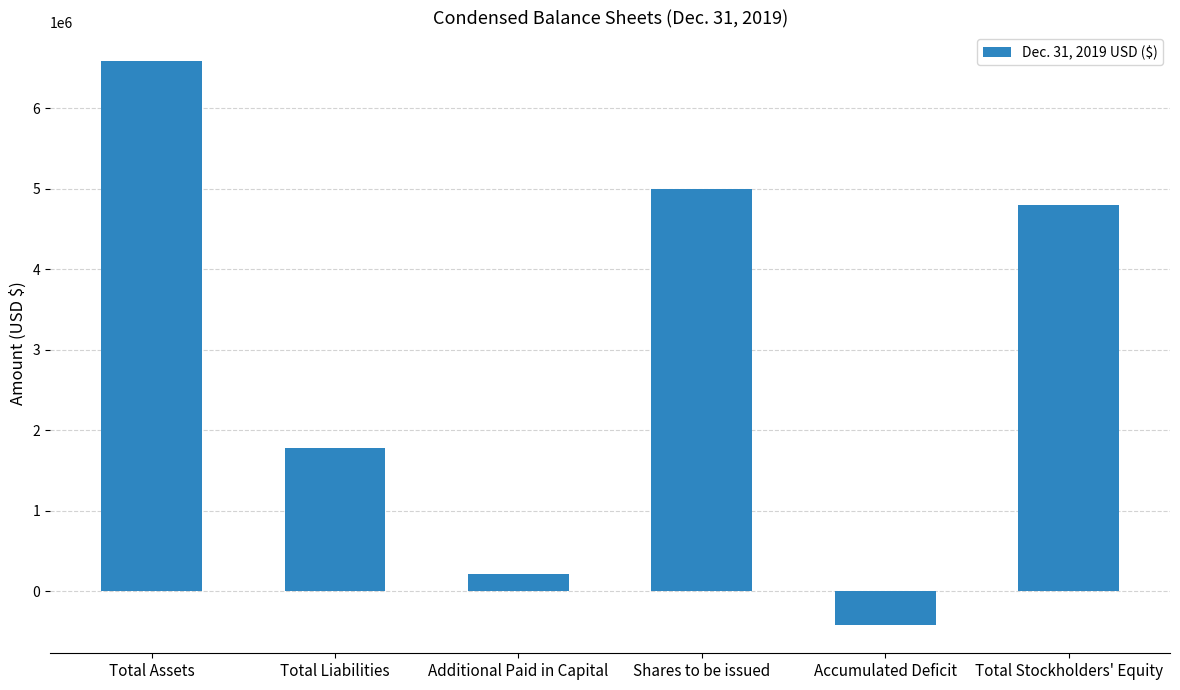

What is the sum of the values at Total Stockholders' Equity and Additional Paid in Capital?

5024633